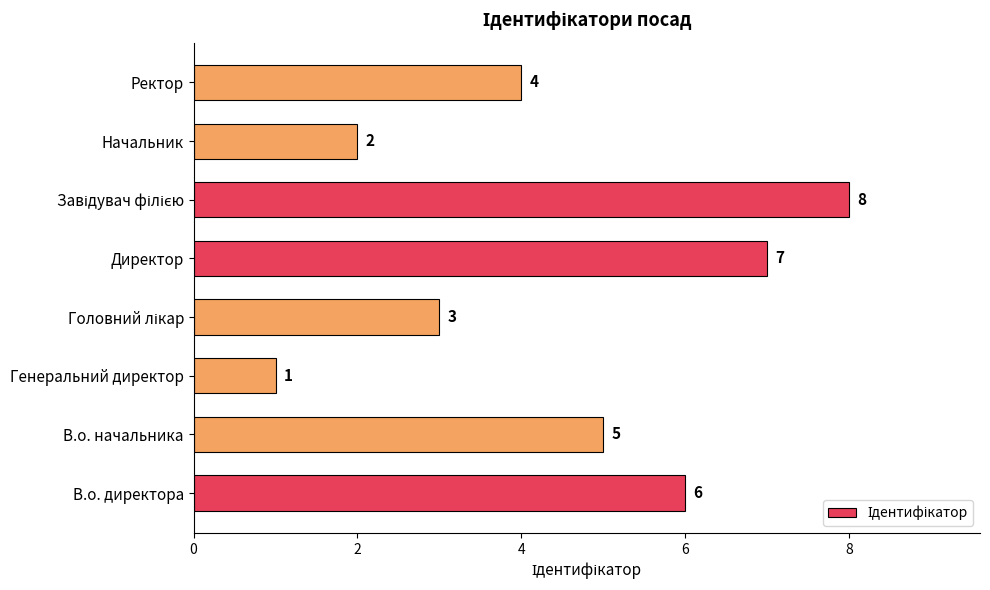

What is the difference between the maximum and minimum values?

7